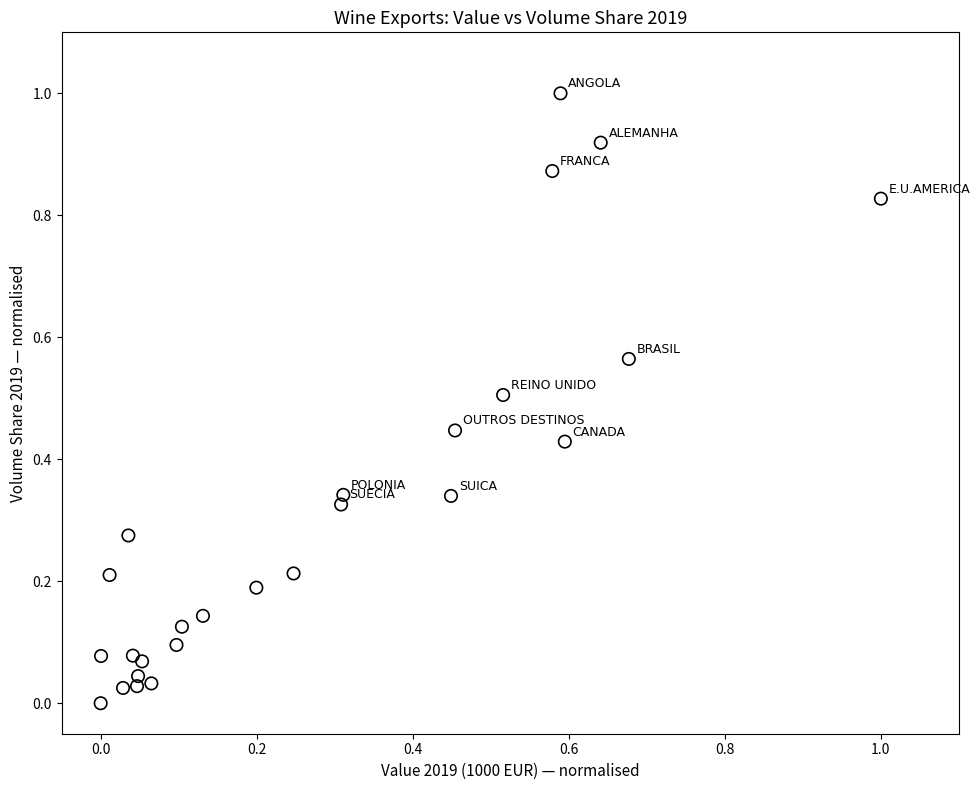

What is the range of Y values (max minus min)?

1.0